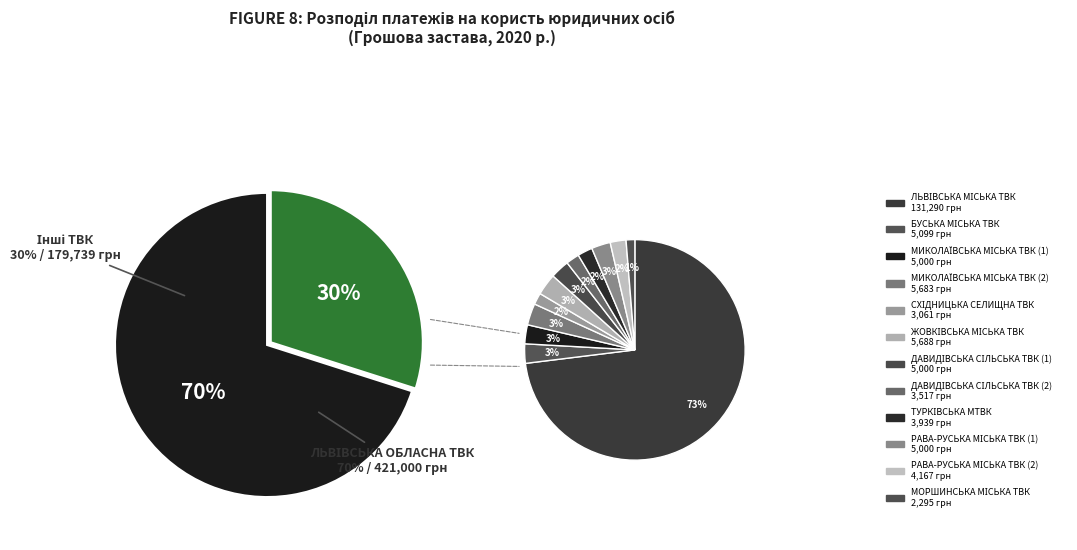

True or false: ТУРКІВСЬКА МТВК accounts for 13% of the total.

False